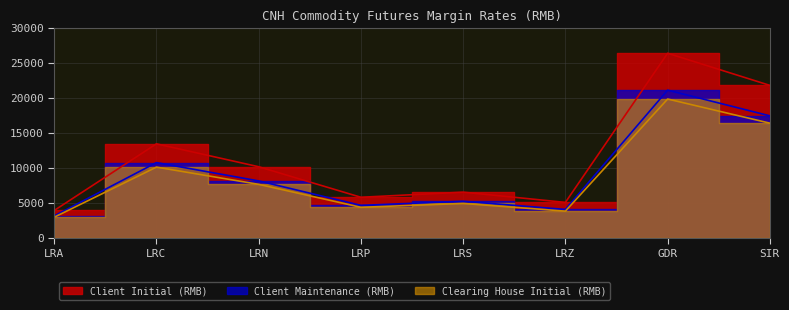

Read the Client Initial (RMB) value at LRZ.

5040